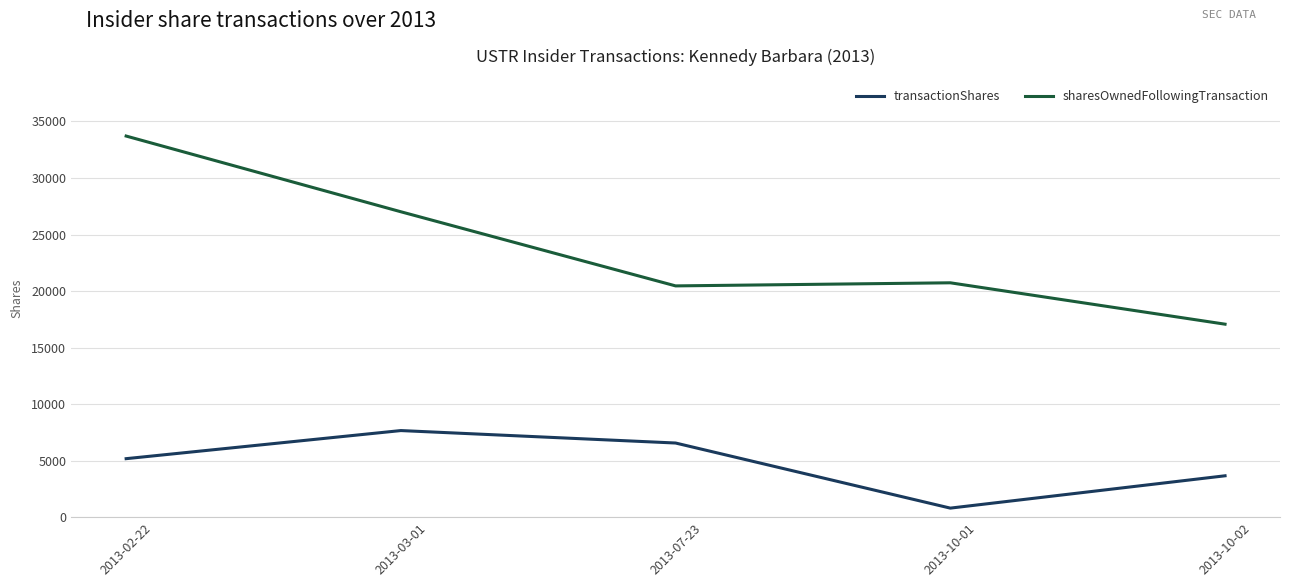

Count the transactionShares values in the range 3660 to 6558.

3